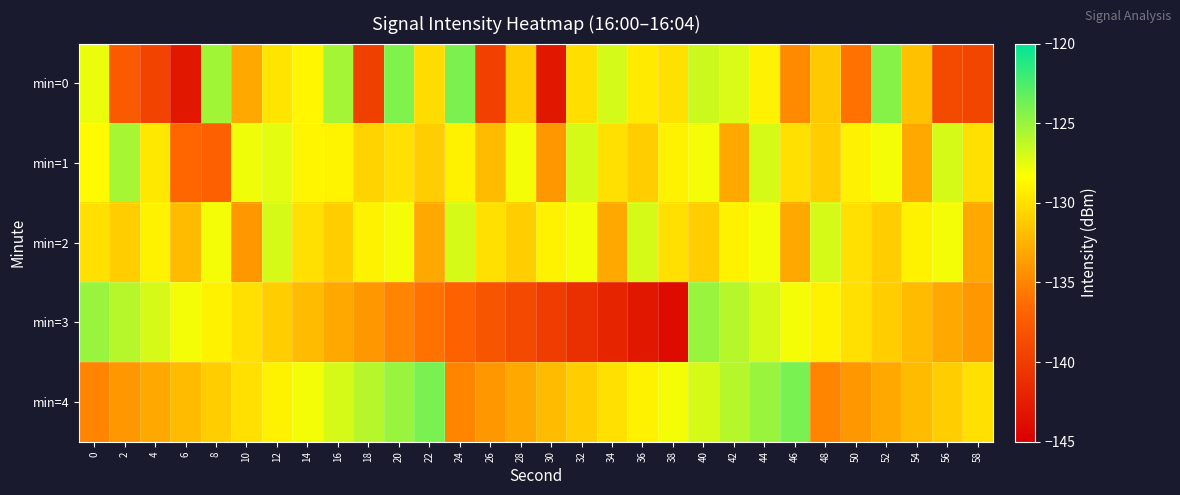

How many categories are shown in the chart?

30